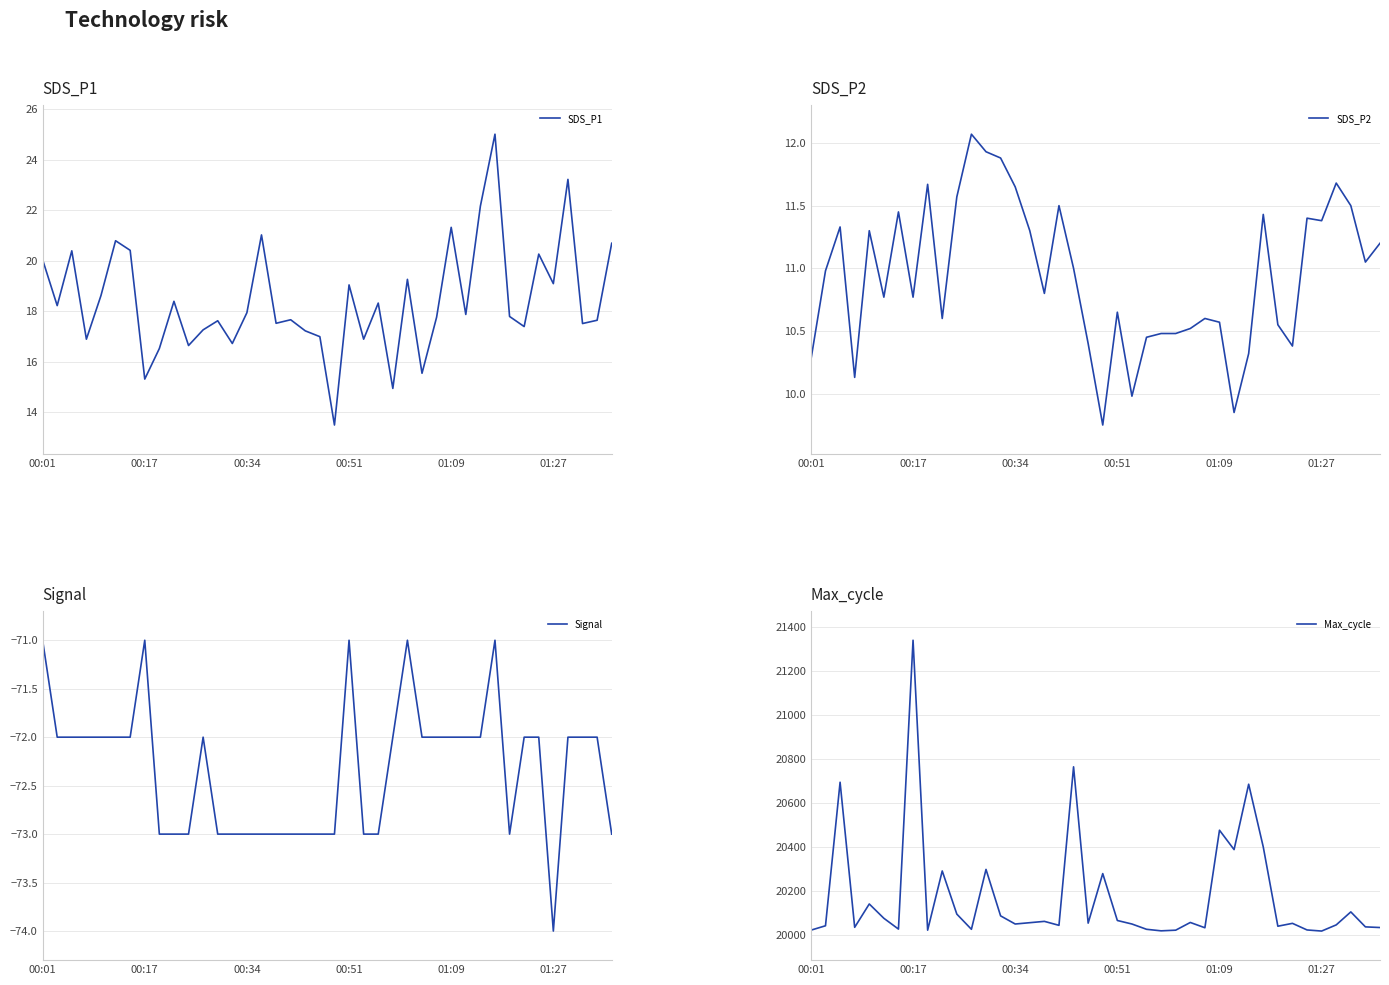

Which series has the widest spread of values?

Max_cycle